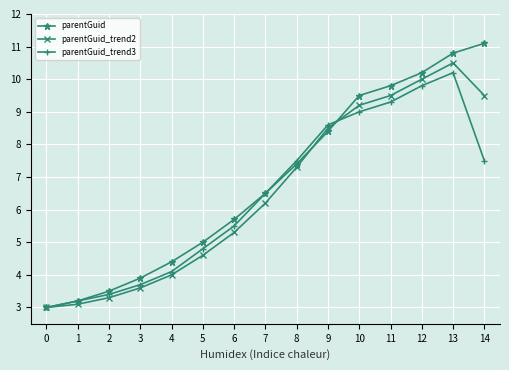

Which series has the widest spread of values?

parentGuid